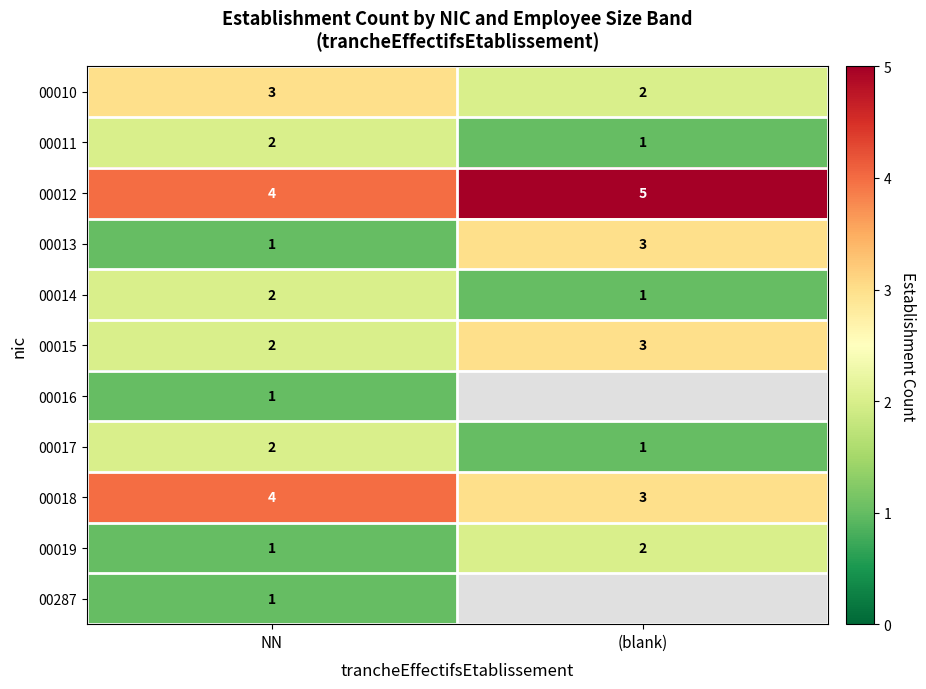

Which category has the lowest value in the 00017 series?

(blank)